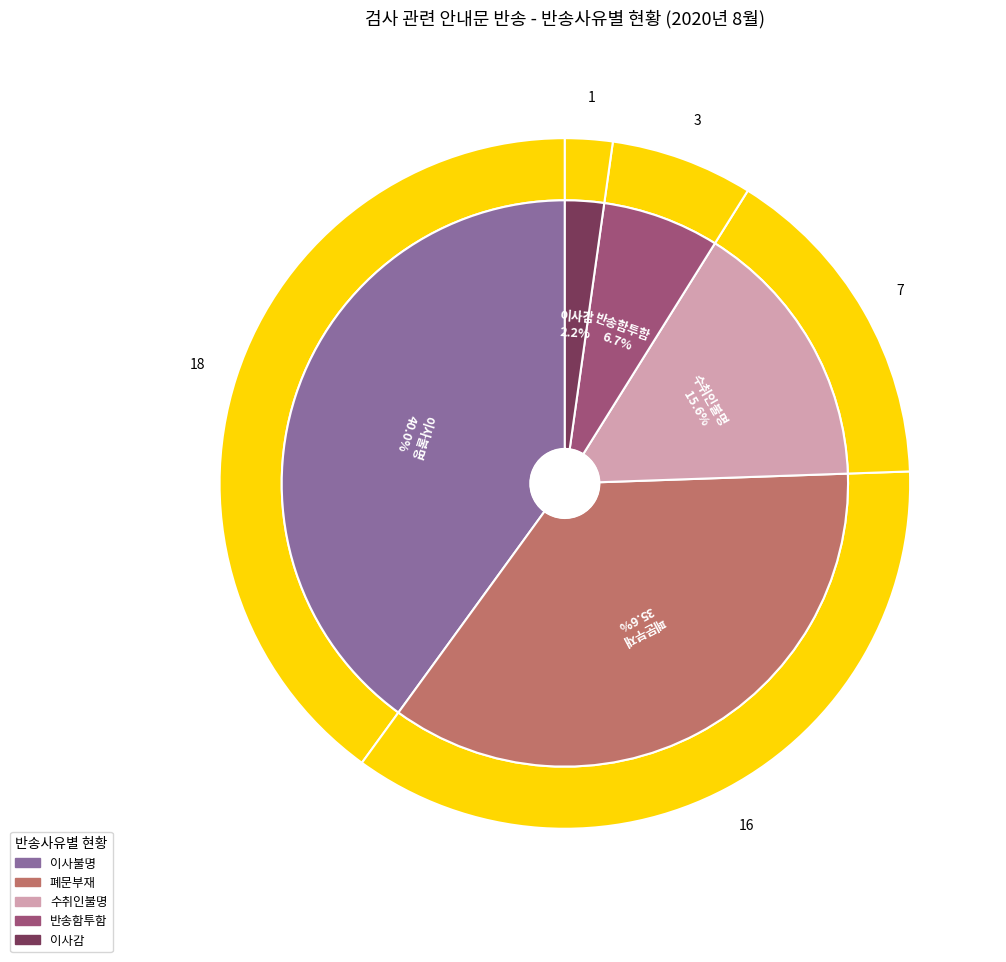

Which category has the smallest portion of the pie?

이사감